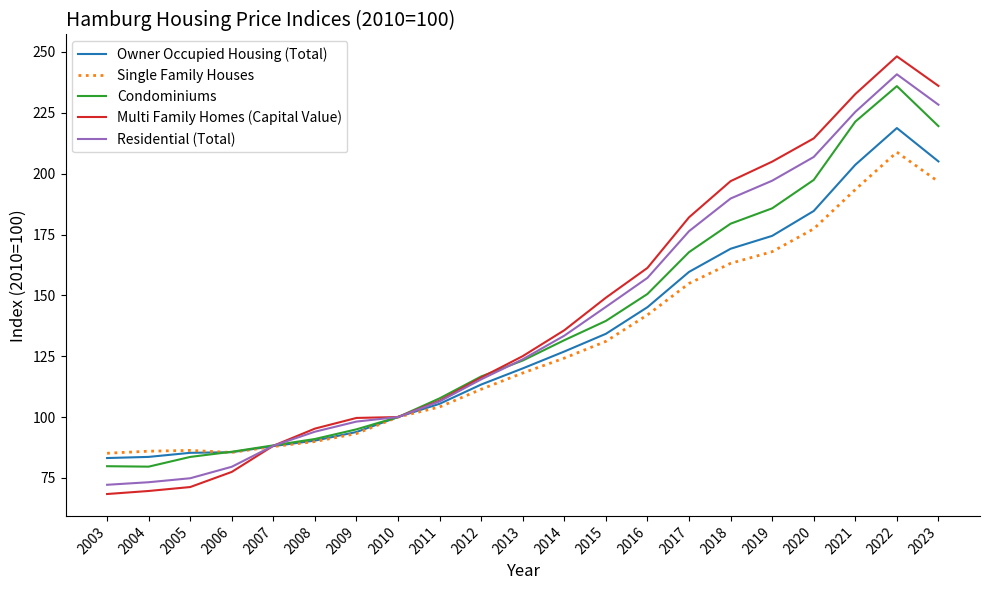

What is the difference between the Residential (Total) values at 2005 and 2010?

25.1